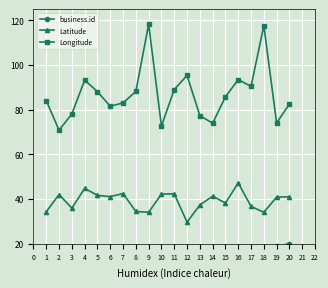

List the series in order of their peak value, lowest first.

business.id, Latitude, Longitude